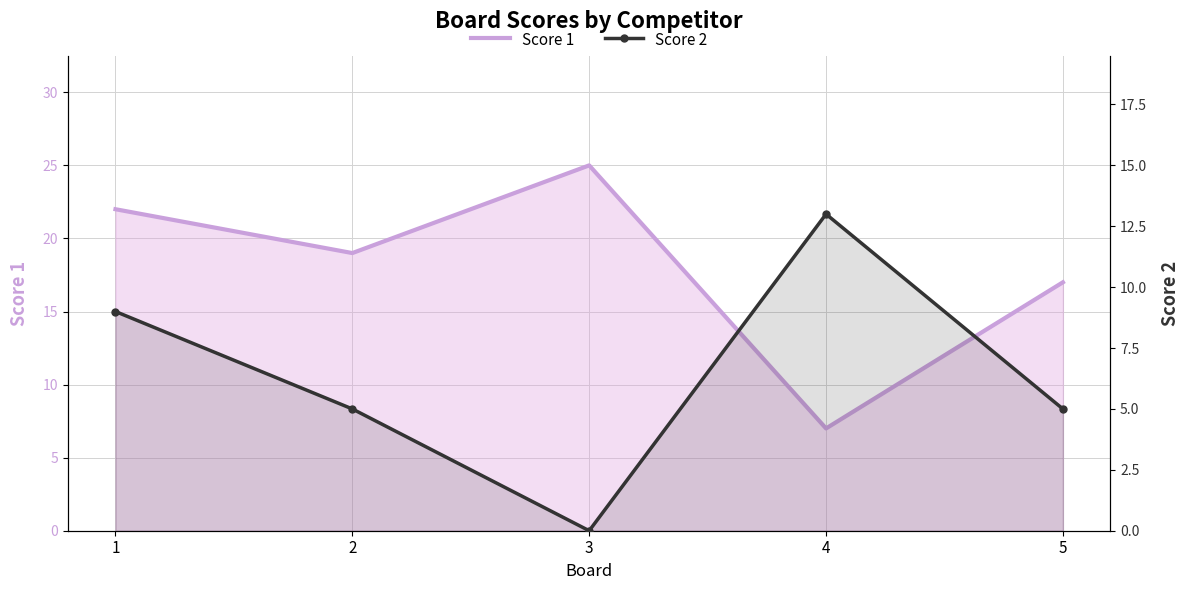

How many data points in Score 2 are above 5?

2